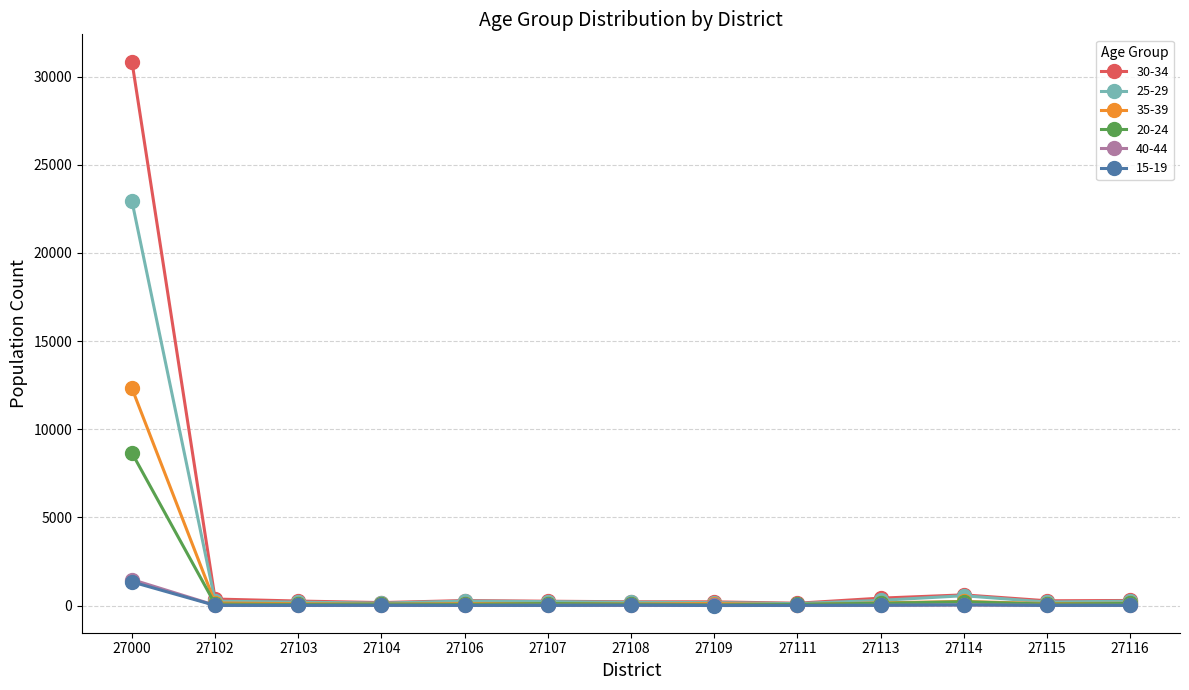

At how many categories does at least one series exceed 20485?

1